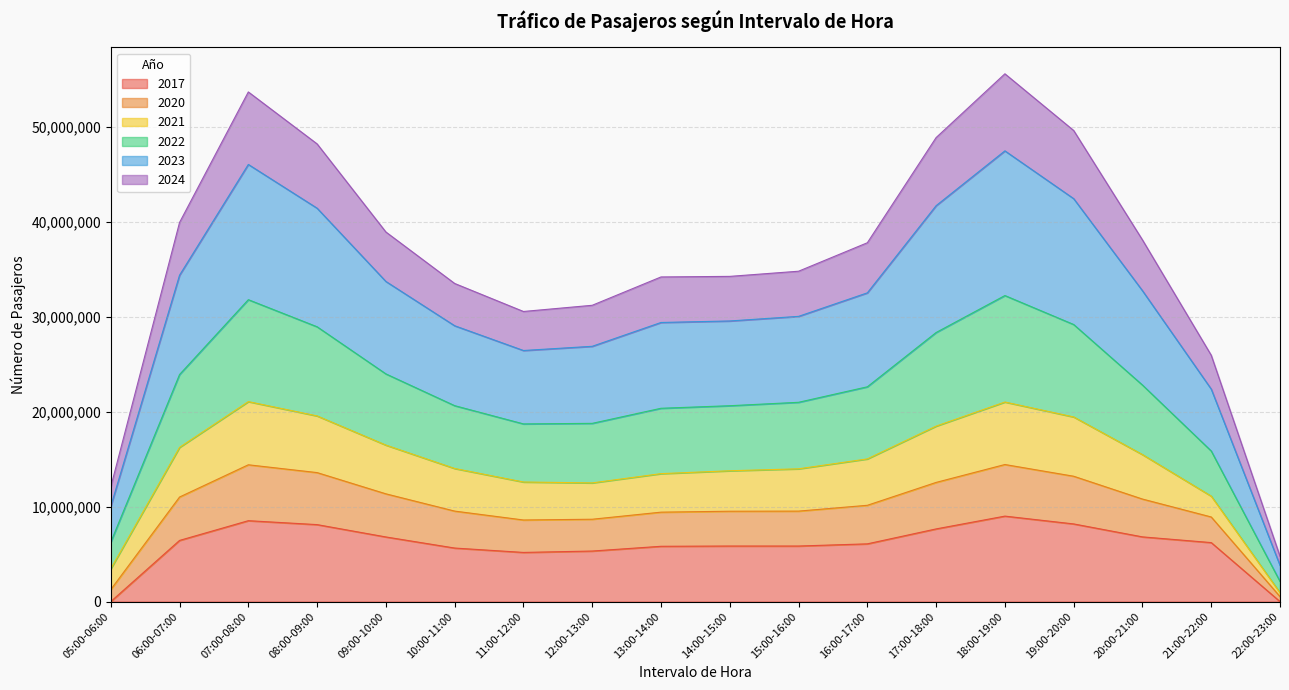

In 2022, how many points are higher than both neighbors (excluding endpoints)?

2